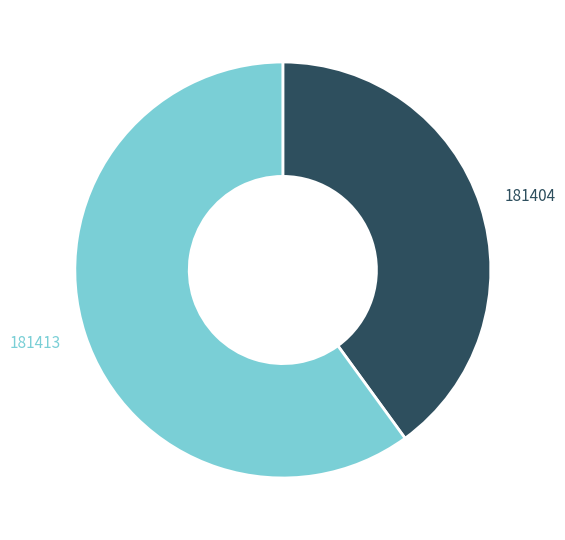

Does any single category account for the majority?

Yes